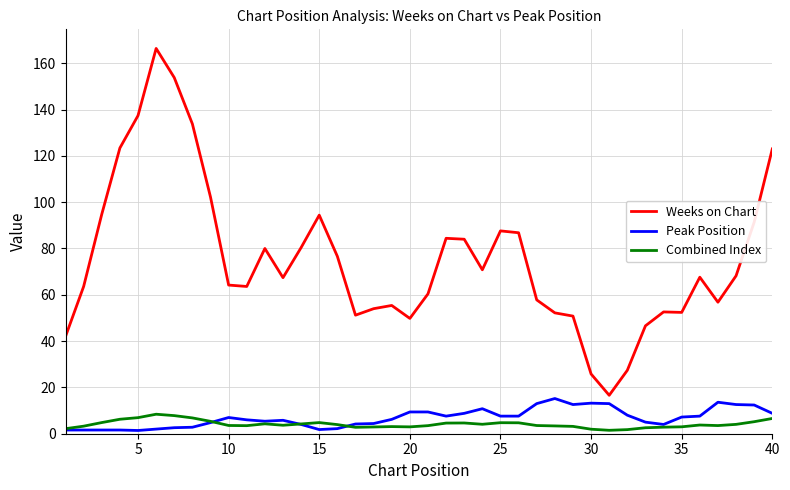

Which series has the widest spread of values?

Weeks on Chart